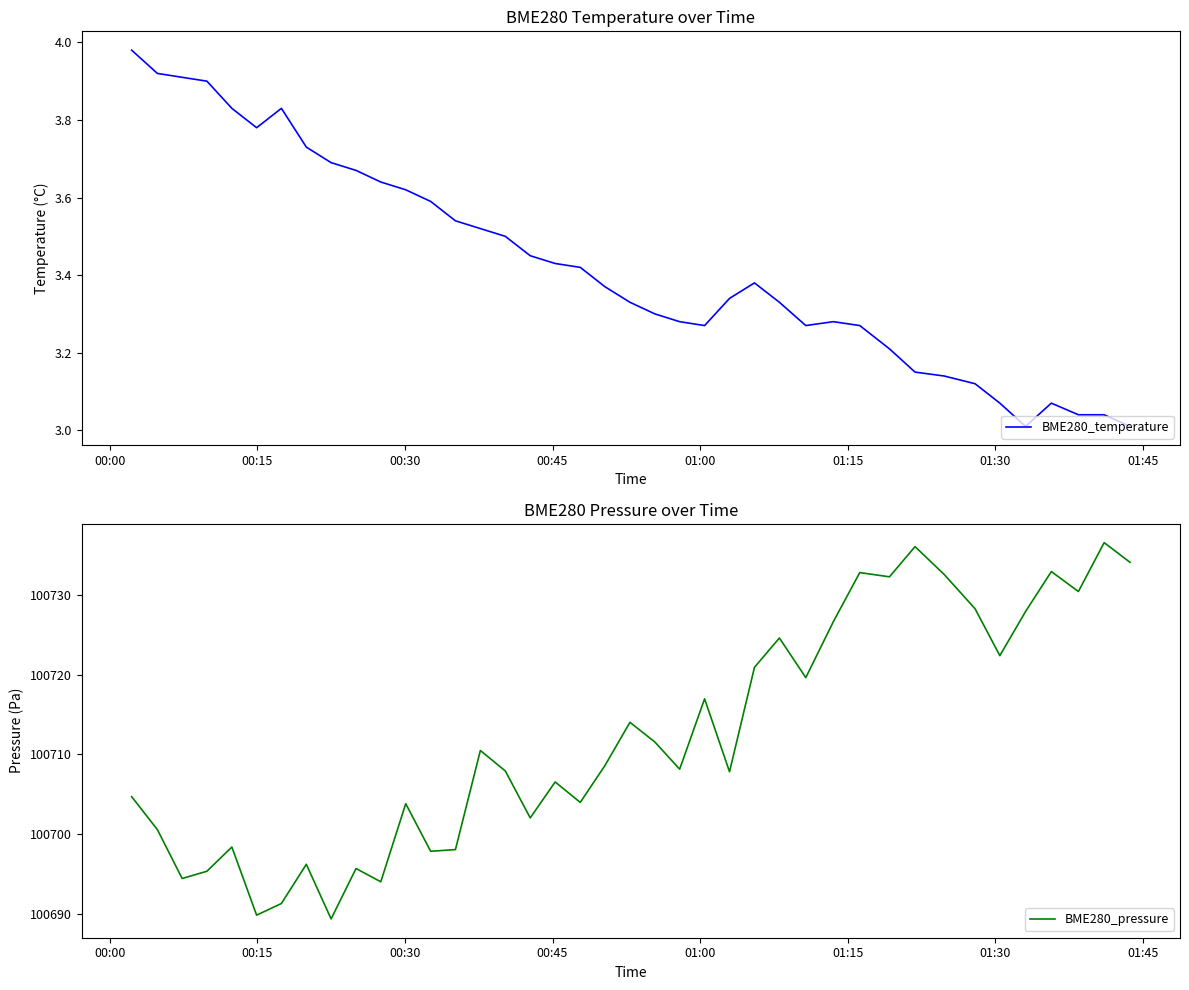

What is the highest value of the BME280_pressure series?

100736.5